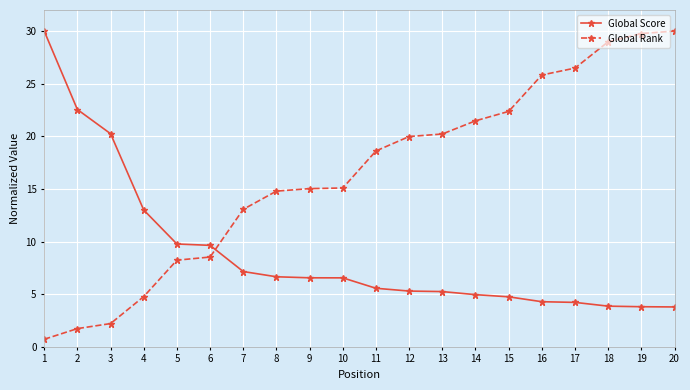

At which label does Global Score reach its peak?

1